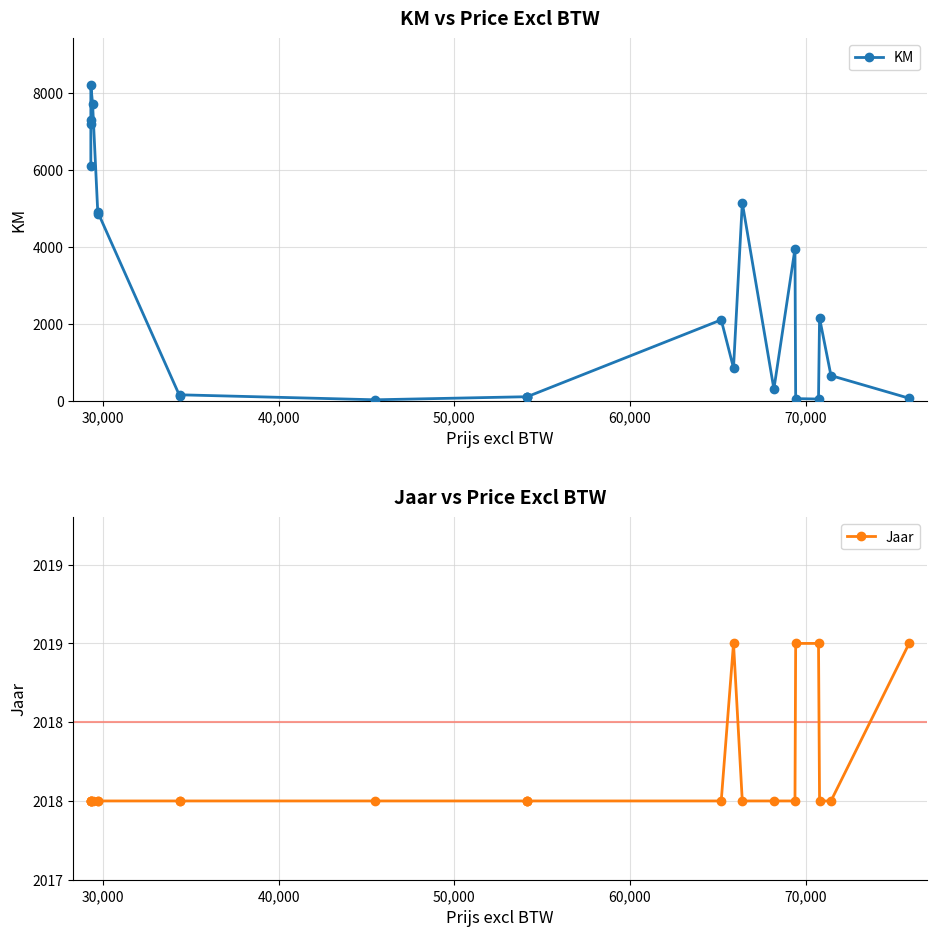

What is the smallest value displayed?

20